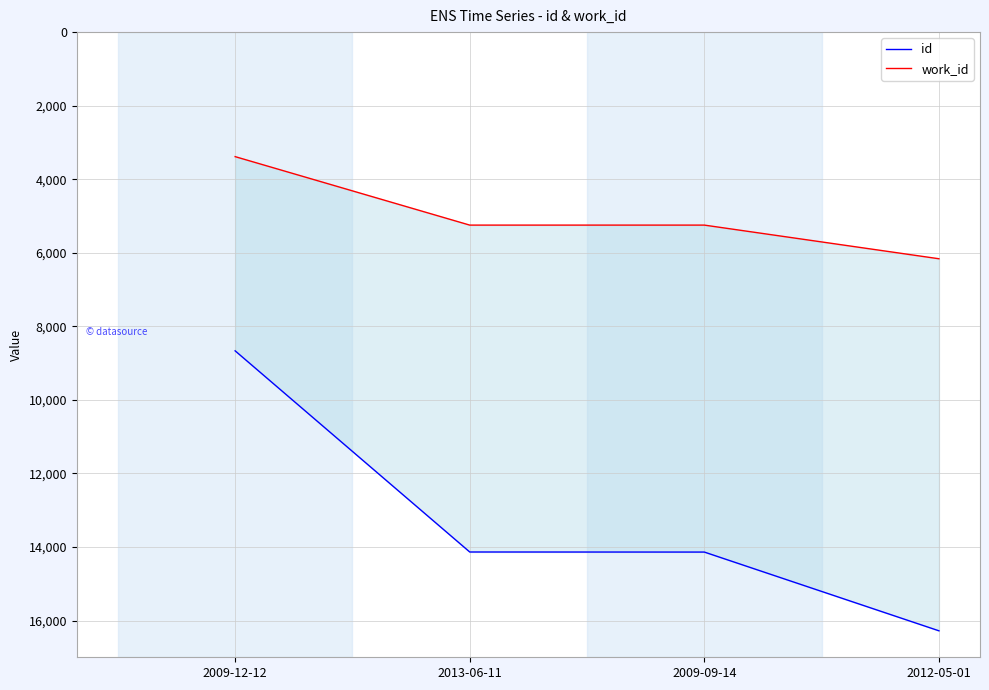

What is the sum of the work_id values at 2009-12-12 and 2009-09-14?

8634